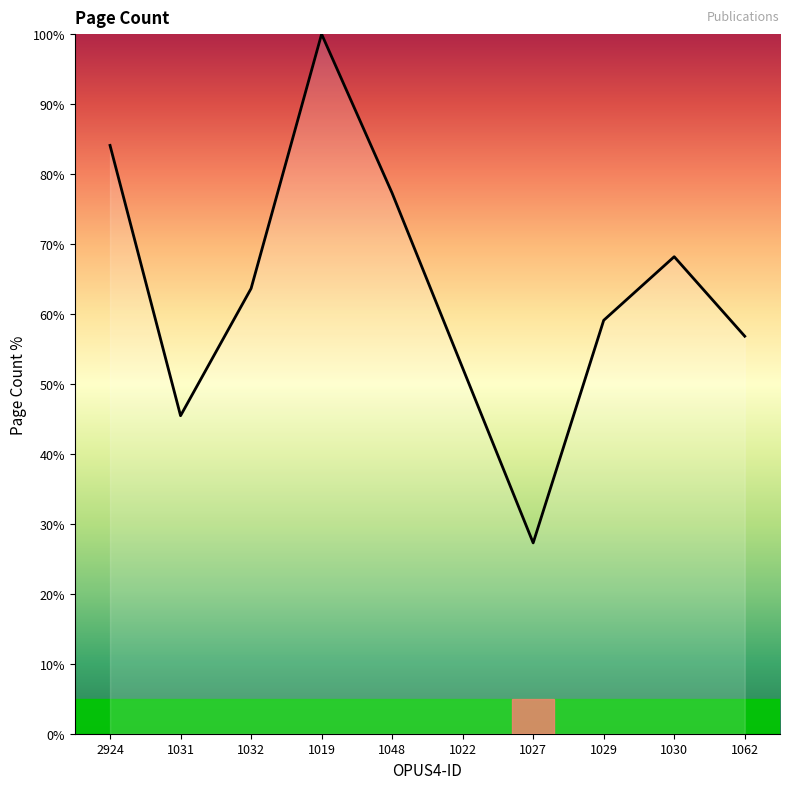

Where is the data nearest to the value 63?

1032